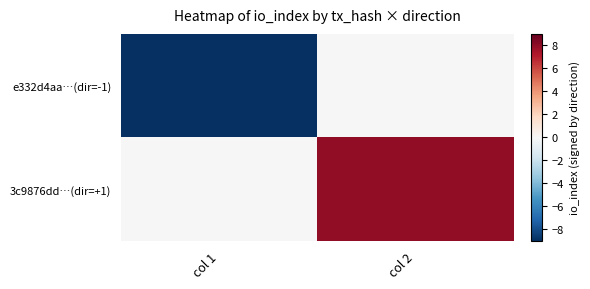

Which series changed the most between col 1 and col 2?

e332d4aa…(dir=-1)